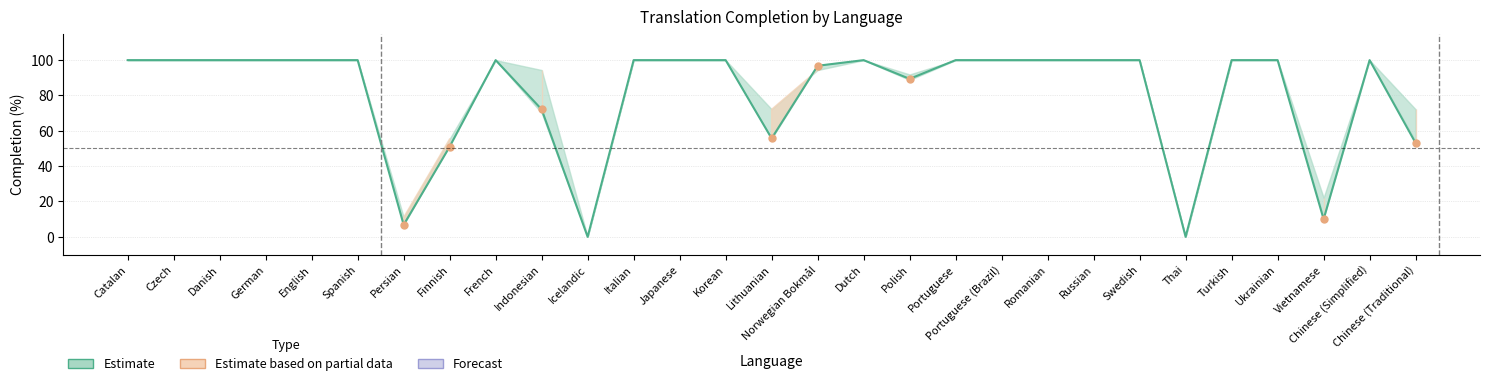

Is it true that translated_percent equals 39.1 at Vietnamese?

False